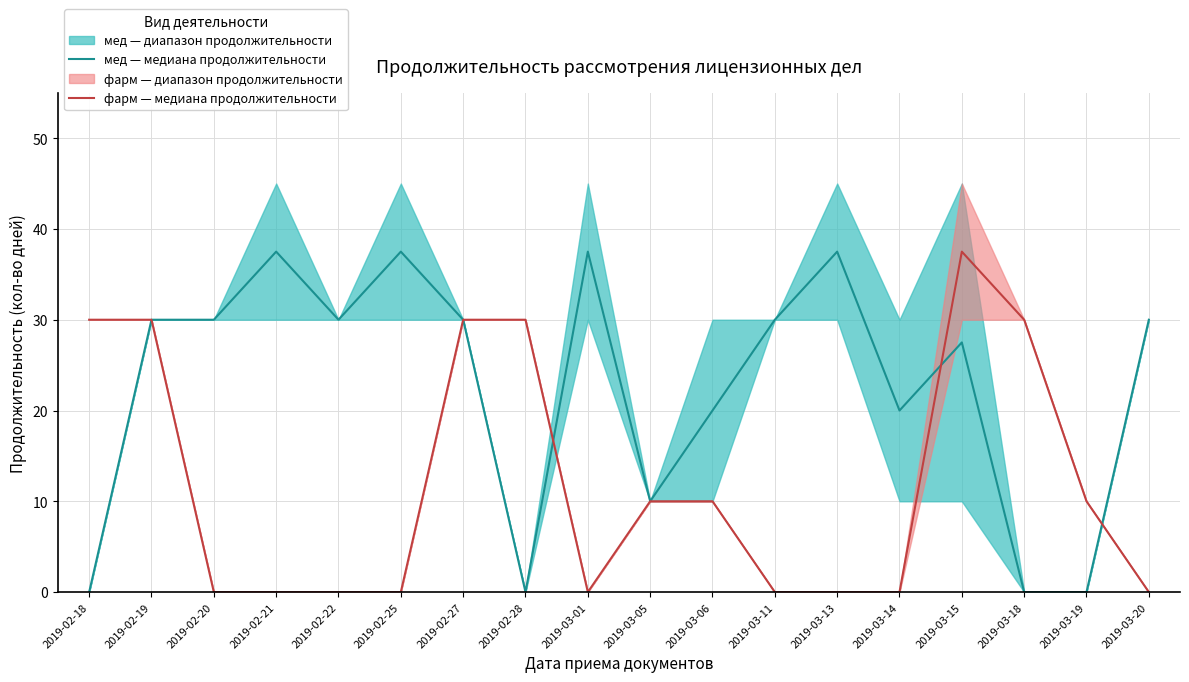

The value of мед — медиана продолжительности at 2019-03-01 is 37.5. True or false?

True